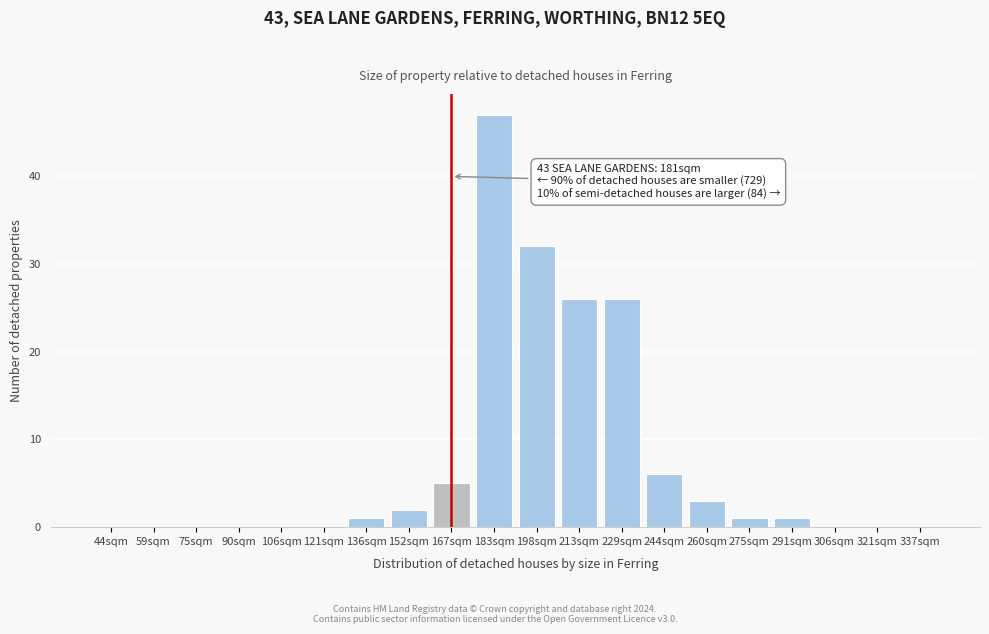

Reading left to right, list all the values displayed in this chart.

44sqm=0	59sqm=0	75sqm=0	90sqm=0	106sqm=0	121sqm=0	136sqm=1	152sqm=2	167sqm=5	183sqm=47	198sqm=32	213sqm=26	229sqm=26	244sqm=6	260sqm=3	275sqm=1	291sqm=1	306sqm=0	321sqm=0	337sqm=0